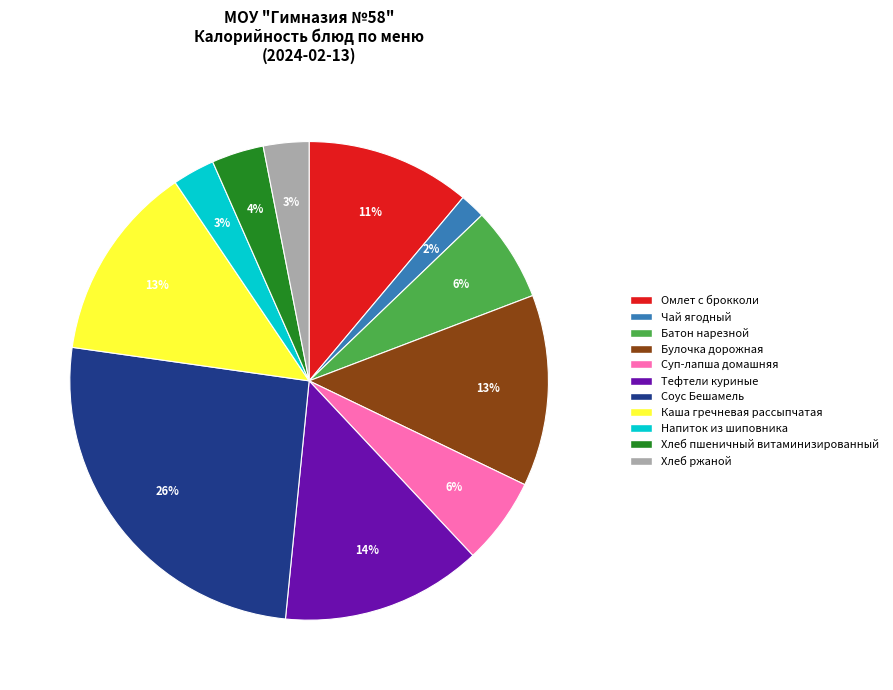

Is the sum of Суп-лапша домашняя and Хлеб пшеничный витаминизированный greater than half?

No